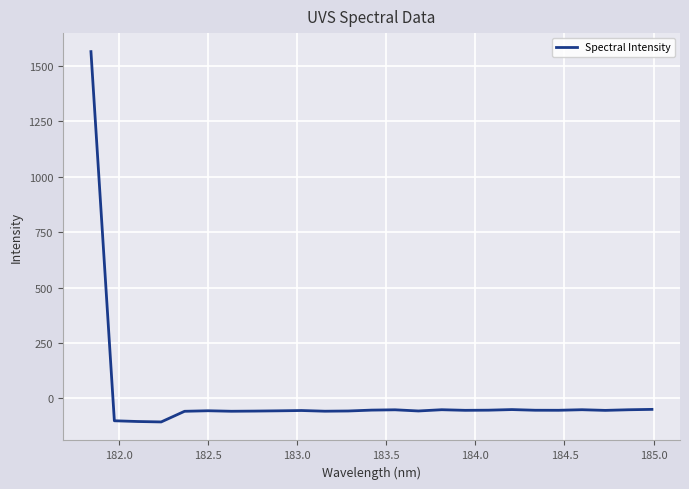

What is the difference between the maximum and minimum values?

1671.5